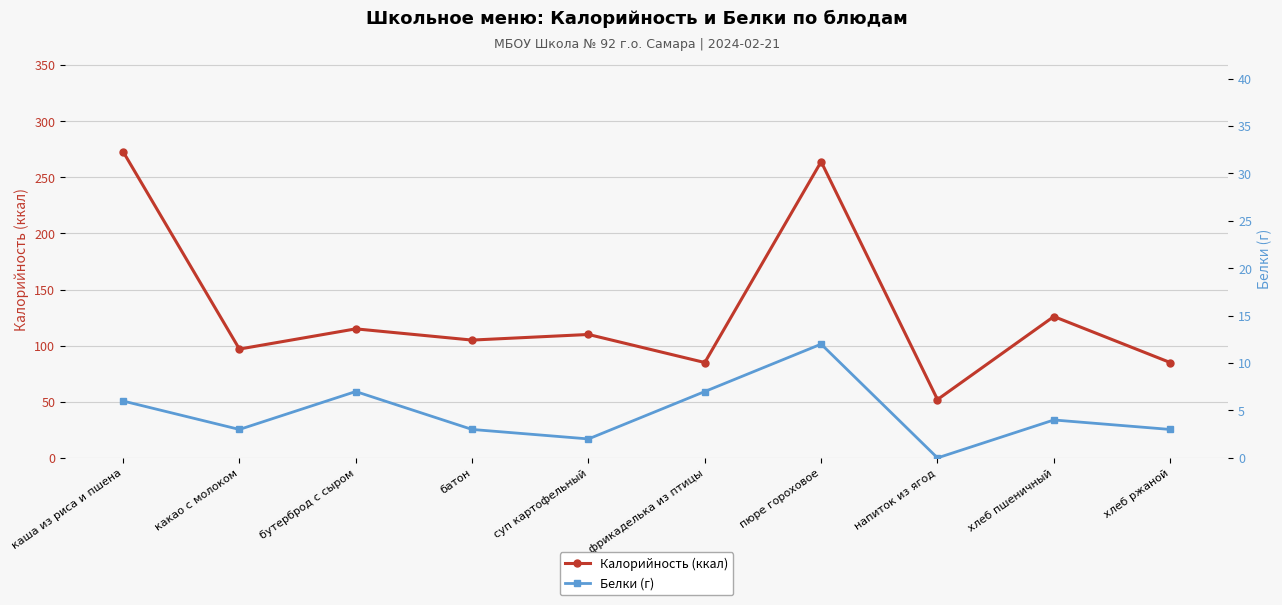

The value of Калорийность (ккал) at каша из риса и пшена is 138. True or false?

False